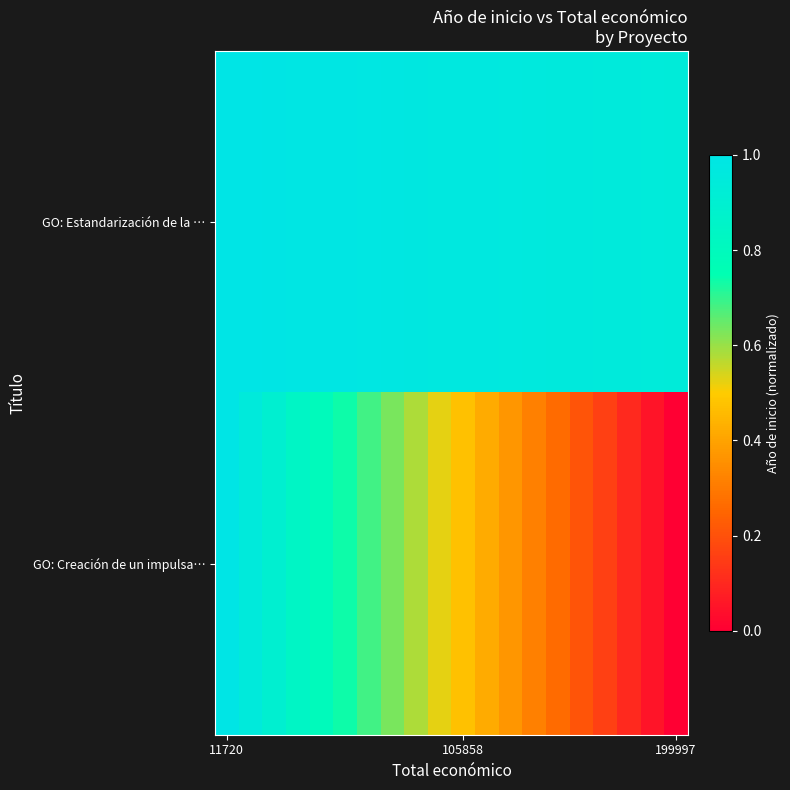

How many data points does each series have?

20